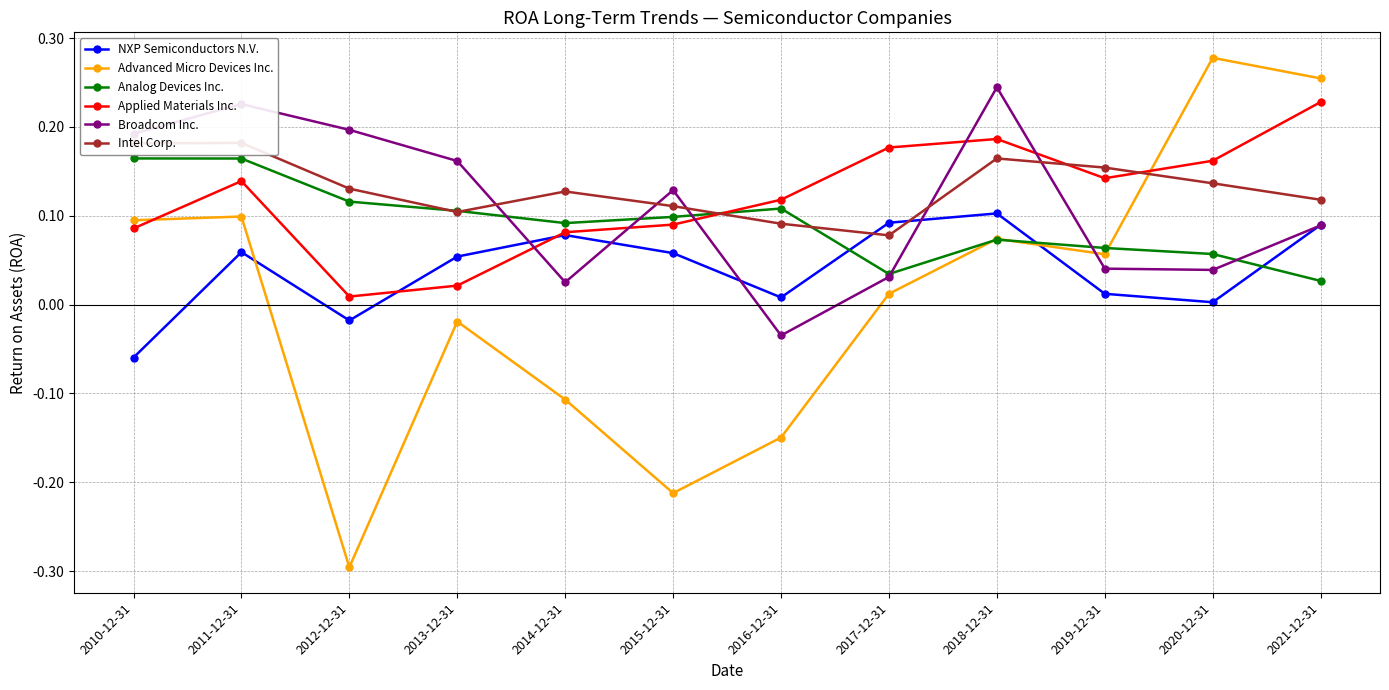

What is the label of the 10th point from the left?

2019-12-31